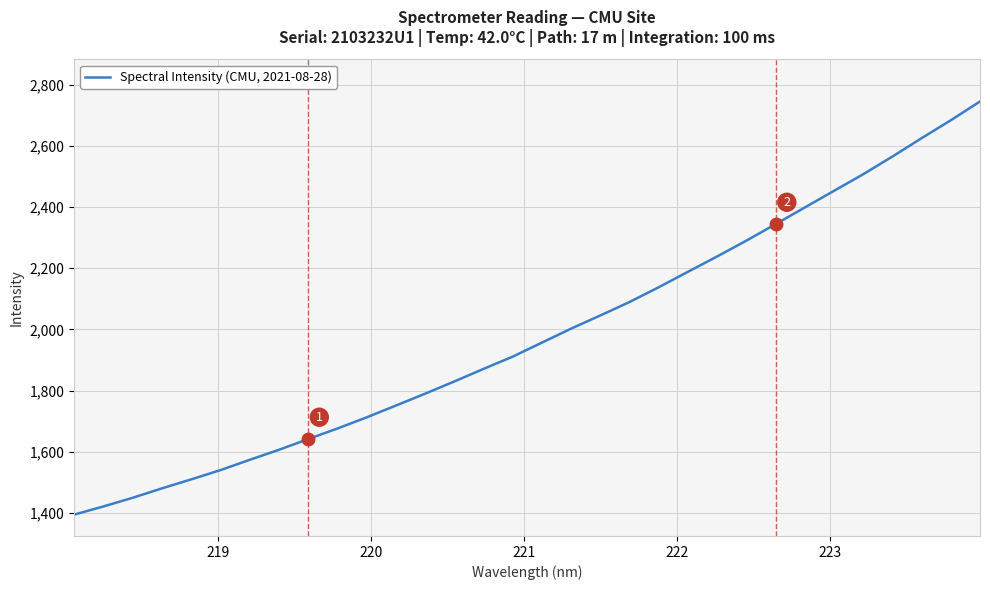

What is the greatest value displayed?

2745.1